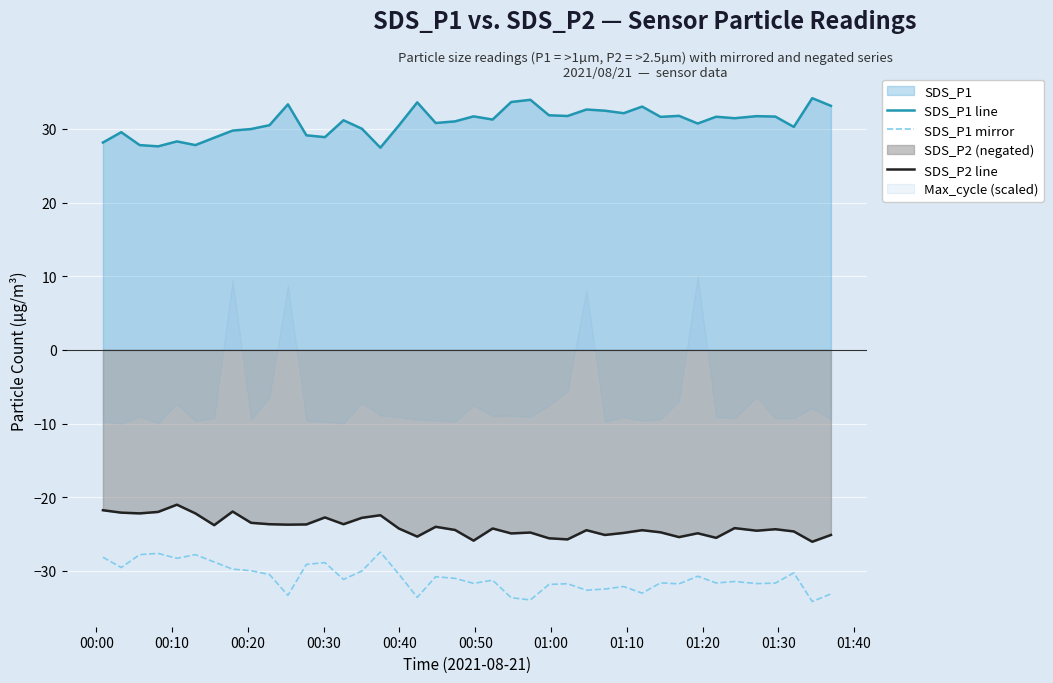

True or false: SDS_P2 line and SDS_P1 line cross at least once.

False